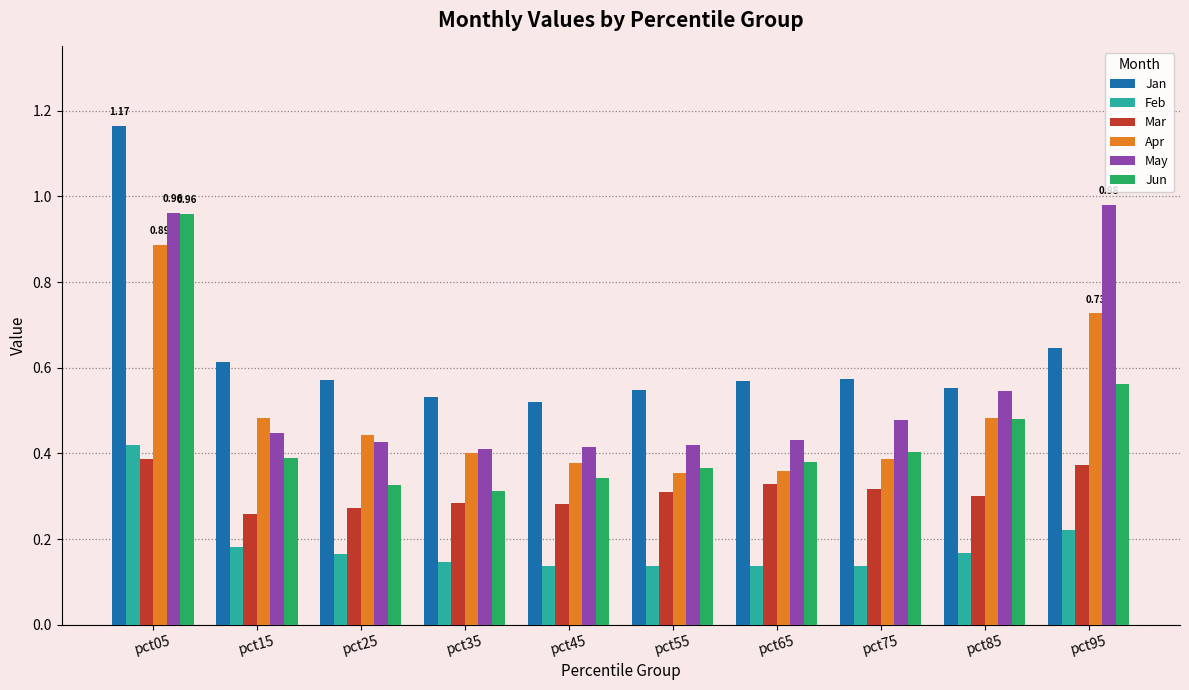

True or false: May has a value of 0.8 at pct75.

False